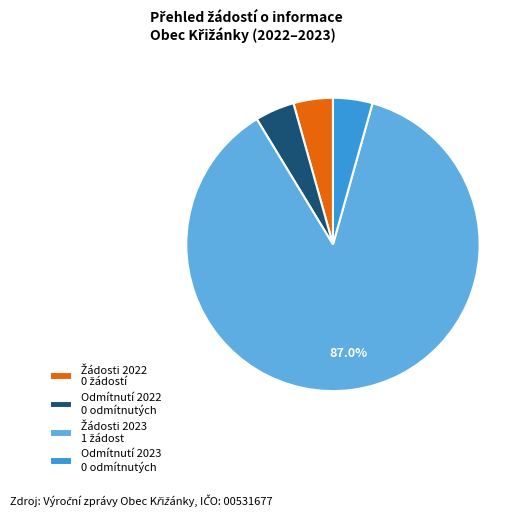

Does Odmítnutí 2023 0 odmítnutých account for over 50% of the chart?

No